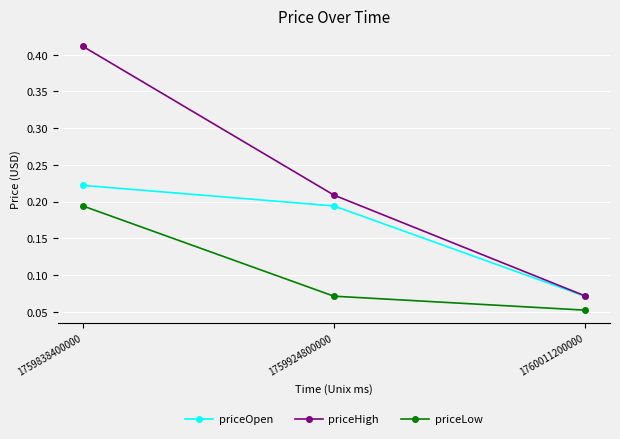

The priceOpen series shows 0.1 at 1759838400000. True or false?

False